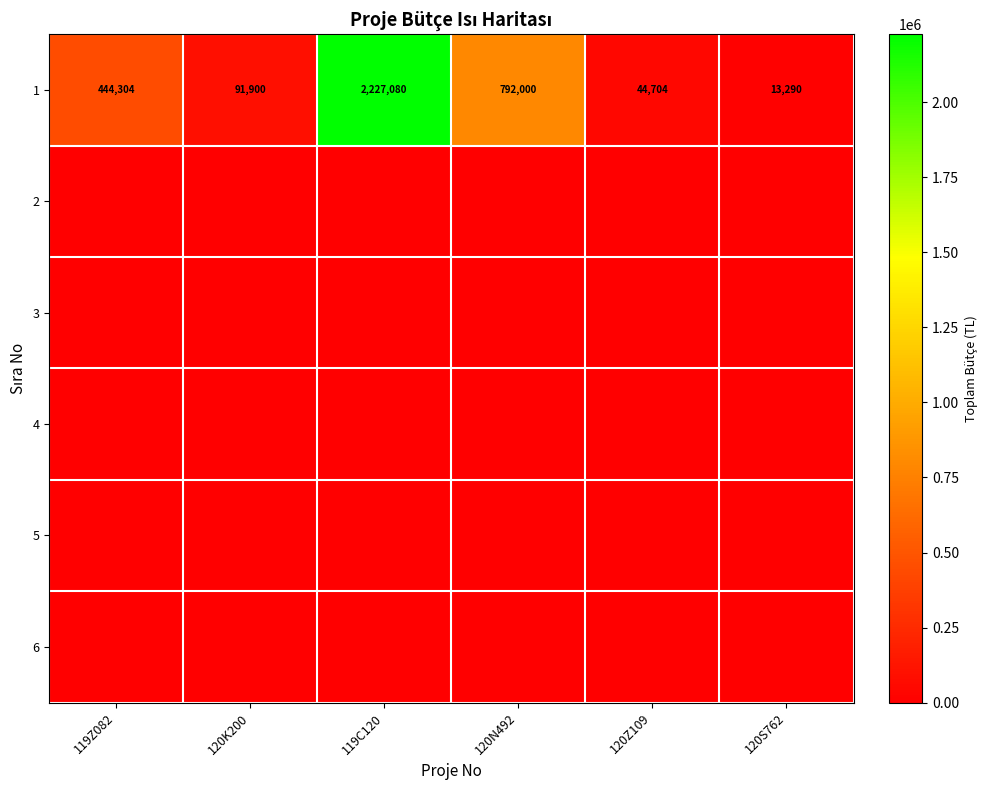

The value of 1 at 120S762 is 13290. True or false?

True